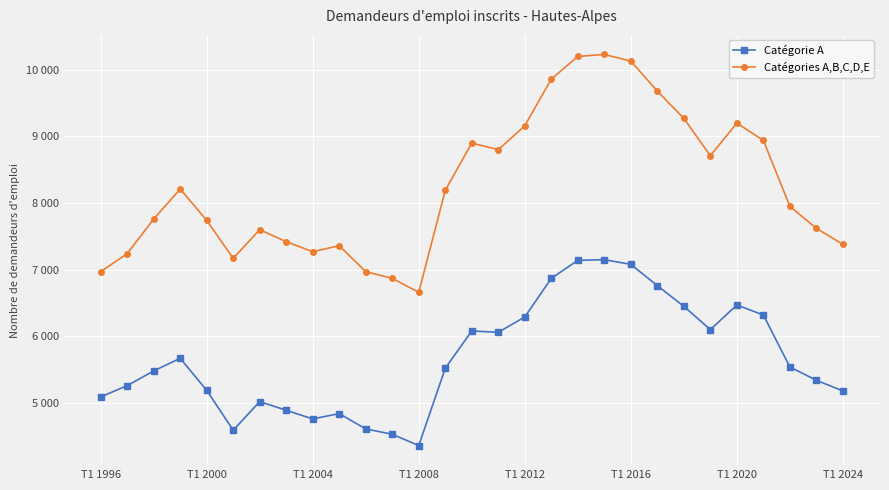

What is the difference between the second highest and minimum values in the Catégories A,B,C,D,E series?

3540